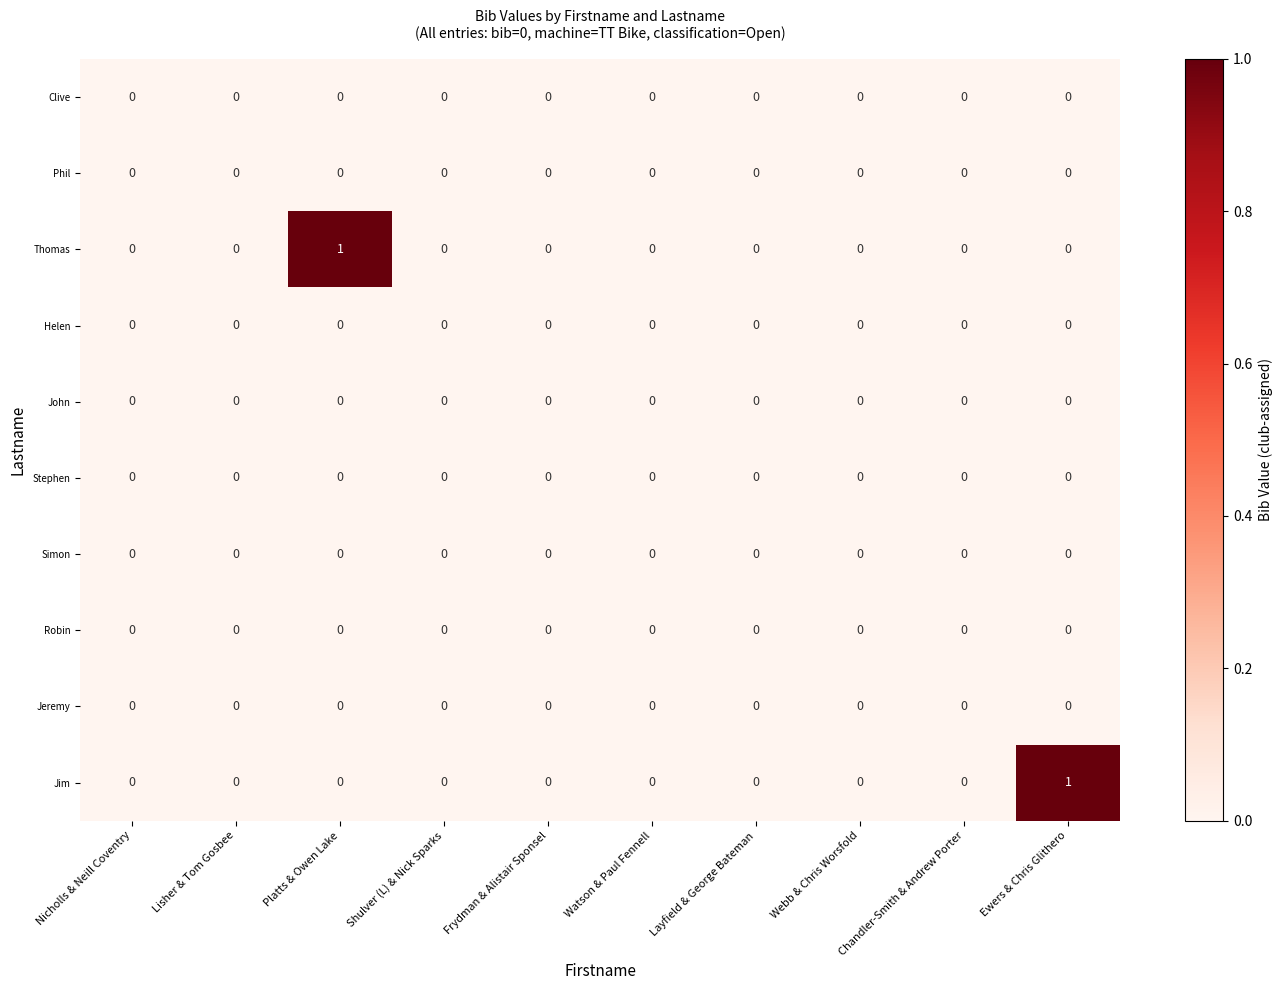

Is it true that Jim equals 0 at Ewers & Chris Glithero?

False